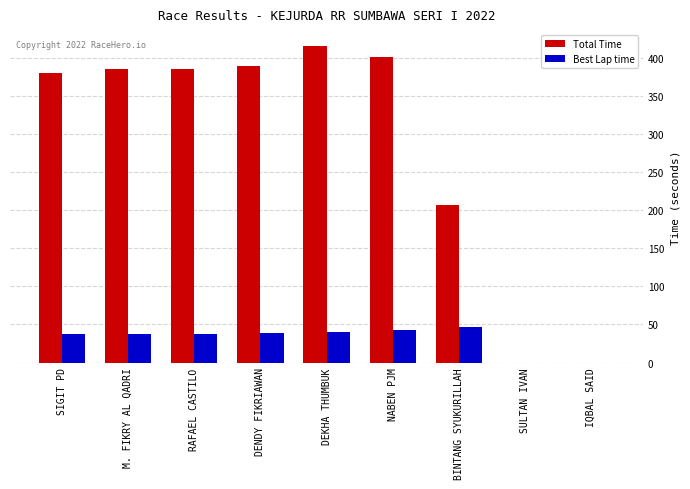

Is it true that Best Lap time equals 64.8 at M. FIKRY AL QADRI?

False